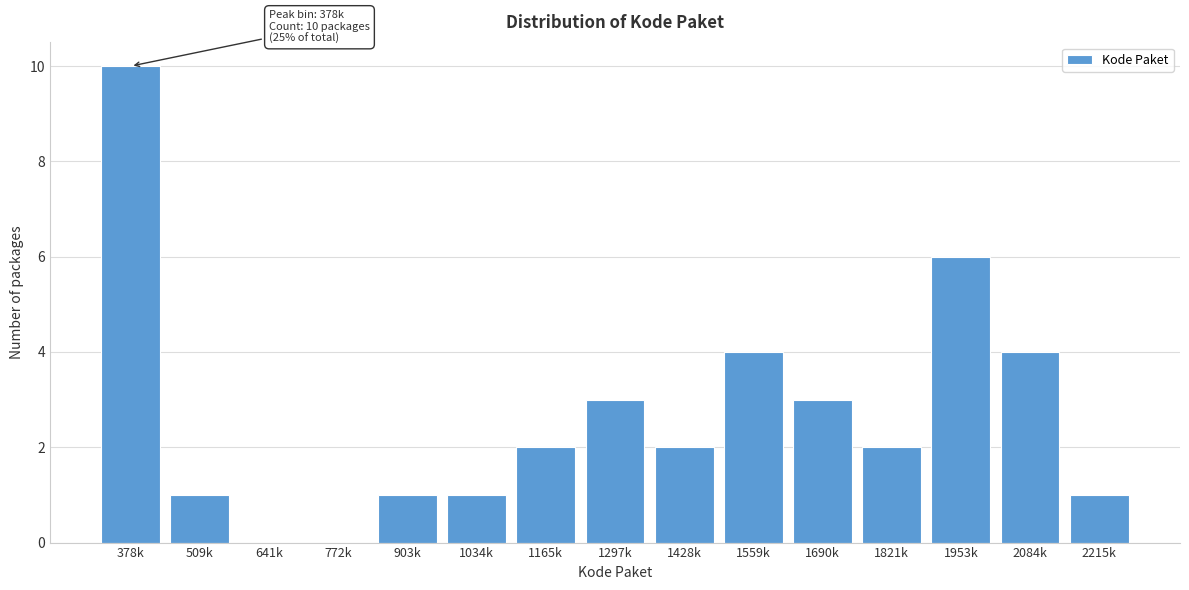

Reading left to right, transcribe all the data shown in this chart.

378k=10	509k=1	641k=0	772k=0	903k=1	1034k=1	1165k=2	1297k=3	1428k=2	1559k=4	1690k=3	1821k=2	1953k=6	2084k=4	2215k=1